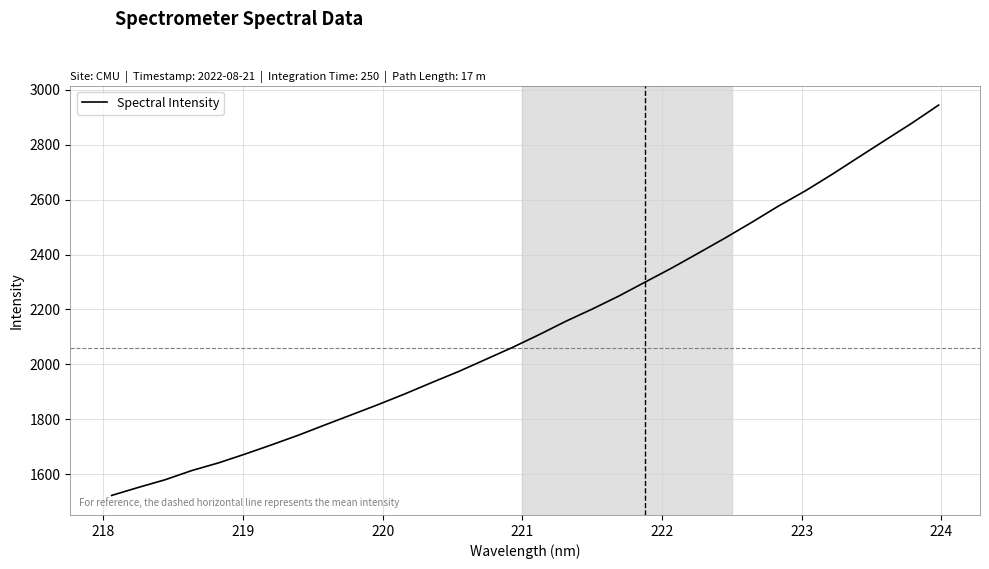

Is this an area chart (filled region under the line)?

No